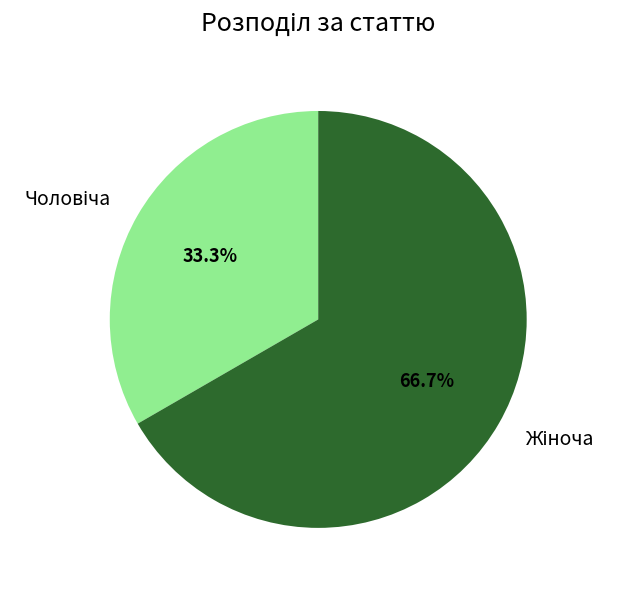

Is there a majority slice in this chart?

Yes